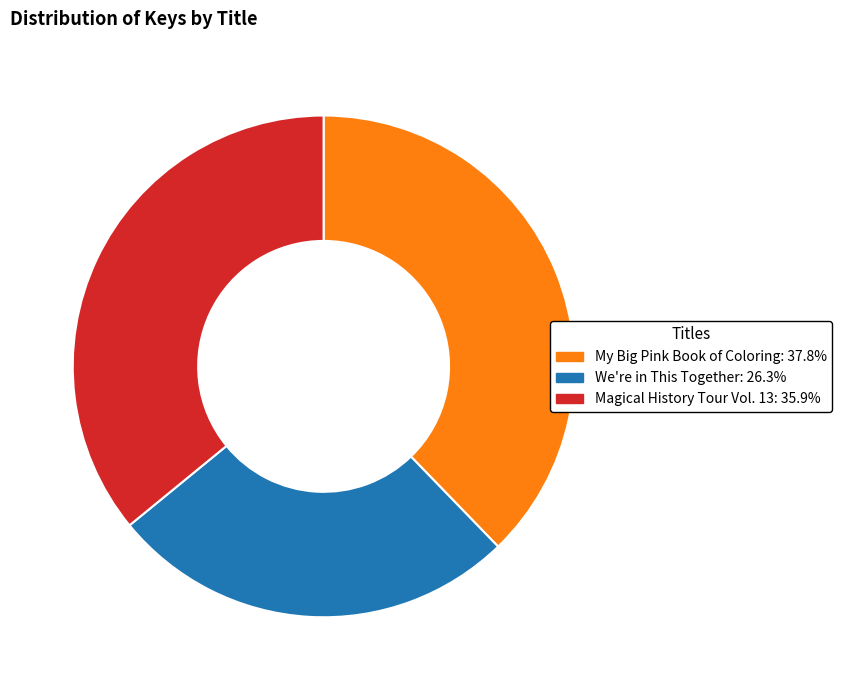

Do We're in This Together and My Big Pink Book of Coloring together represent more than half of the pie?

Yes